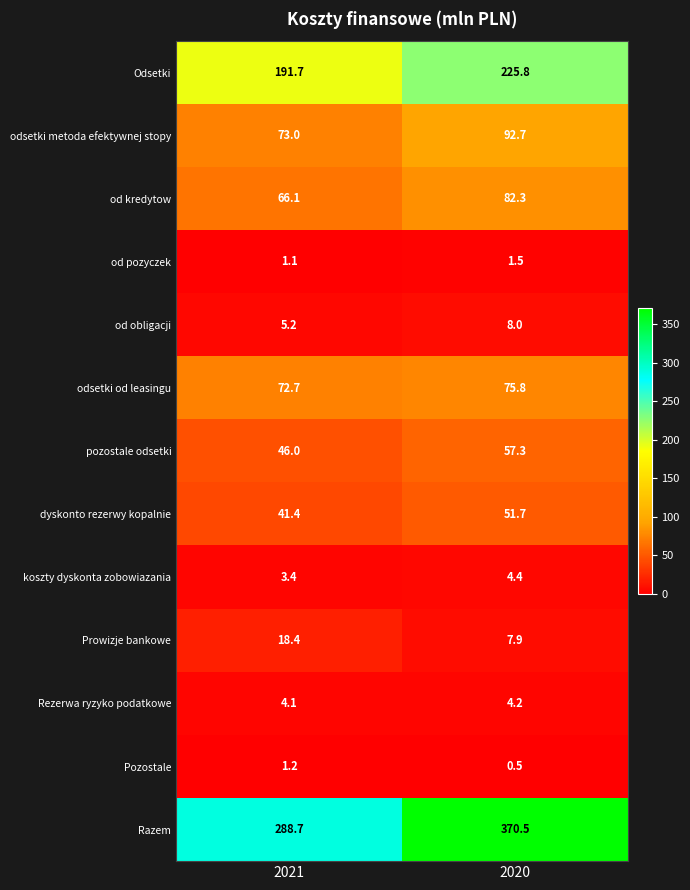

Reading right to left, extract all data points from this chart.

Odsetki: 225.8	191.7
odsetki metoda efektywnej stopy: 92.7	73.0
od kredytow: 82.3	66.1
od pozyczek: 1.5	1.1
od obligacji: 8.0	5.2
odsetki od leasingu: 75.8	72.7
pozostale odsetki: 57.3	46.0
dyskonto rezerwy kopalnie: 51.7	41.4
koszty dyskonta zobowiazania: 4.4	3.4
Prowizje bankowe: 7.9	18.4
Rezerwa ryzyko podatkowe: 4.2	4.1
Pozostale: 0.5	1.2
Razem: 370.5	288.7